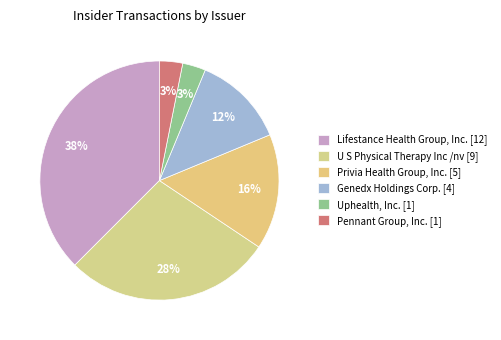

To the nearest percent, what portion does Pennant Group, Inc. [1] represent?

3%